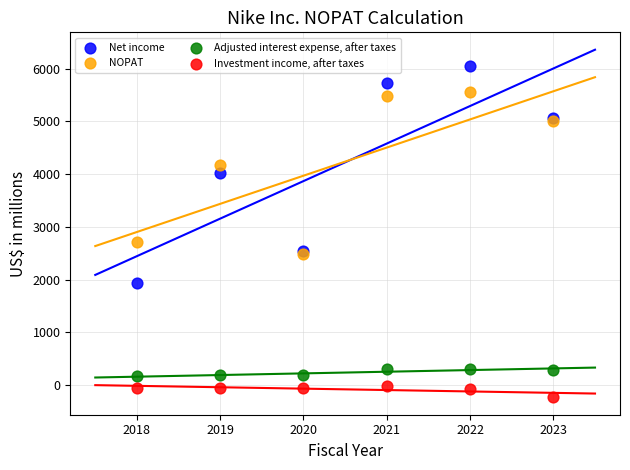

Which series contains the lowest Y value?

Investment income, after taxes